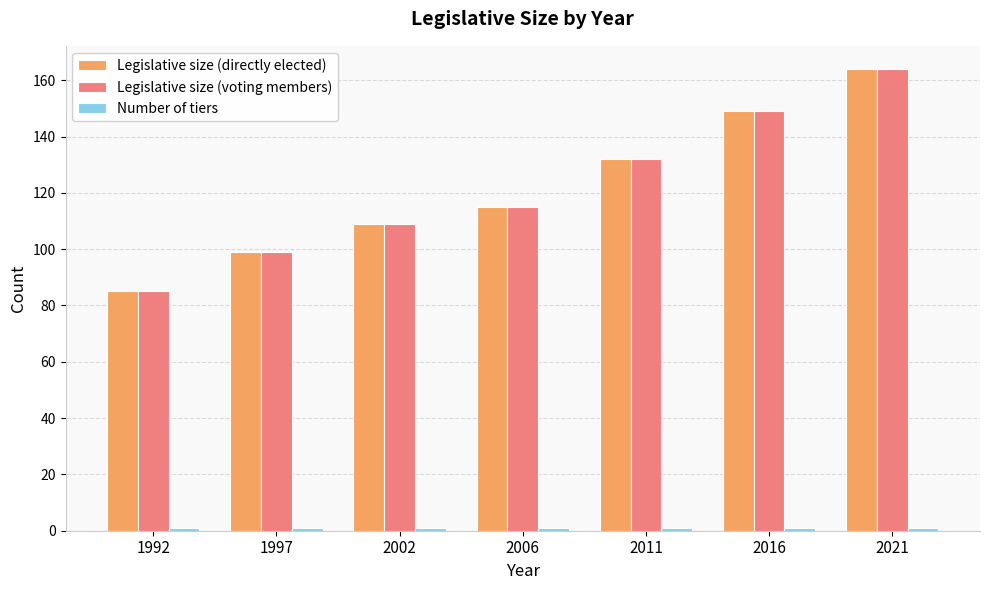

What is the minimum value shown in the chart?

1